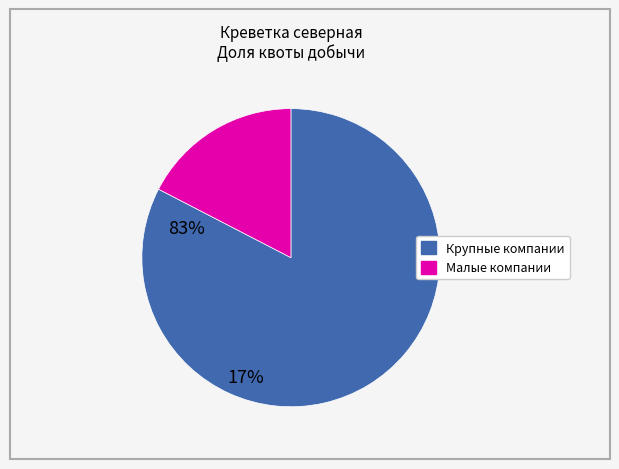

Is there any slice that represents more than half of the pie?

Yes